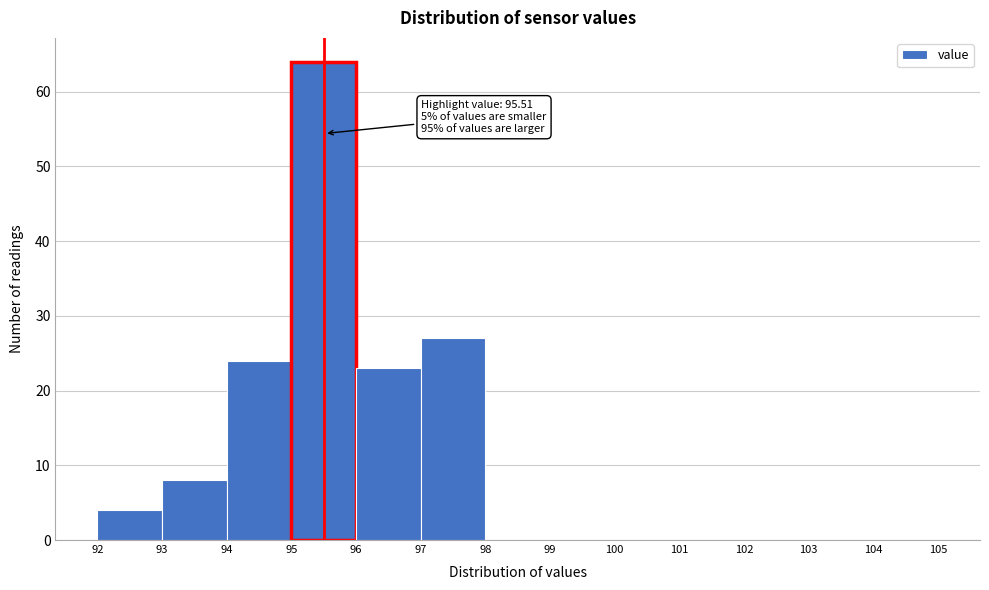

Over which range of the x-axis is the bar tallest?

95 to 96